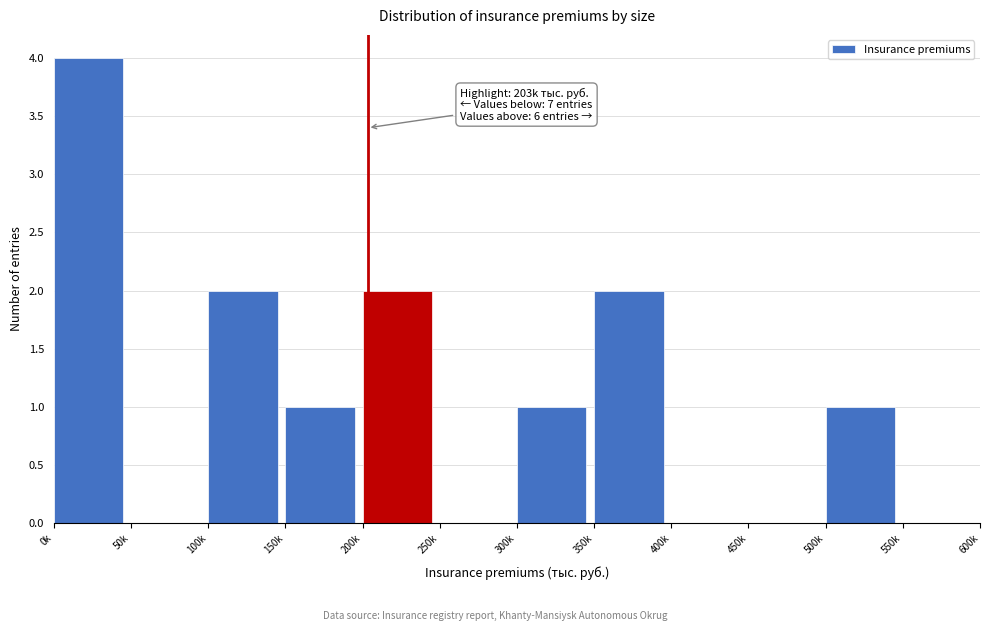

Reading left to right, extract all data points from this chart.

0k=4	50k=0	100k=2	150k=1	200k=2	250k=0	300k=1	350k=2	400k=0	450k=0	500k=1	550k=0